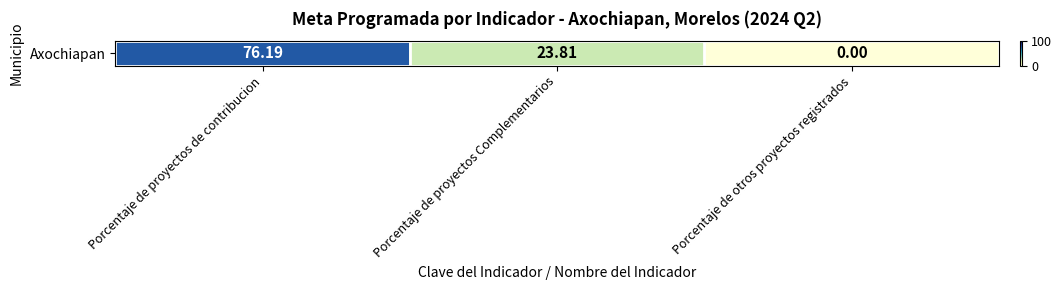

Between Porcentaje de otros proyectos registrados and Porcentaje de proyectos de contribucion, which is larger?

Porcentaje de proyectos de contribucion